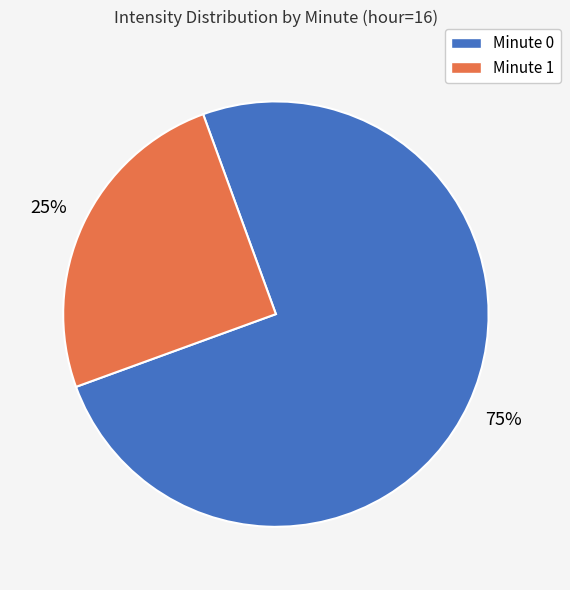

How many segments does this pie chart have?

2